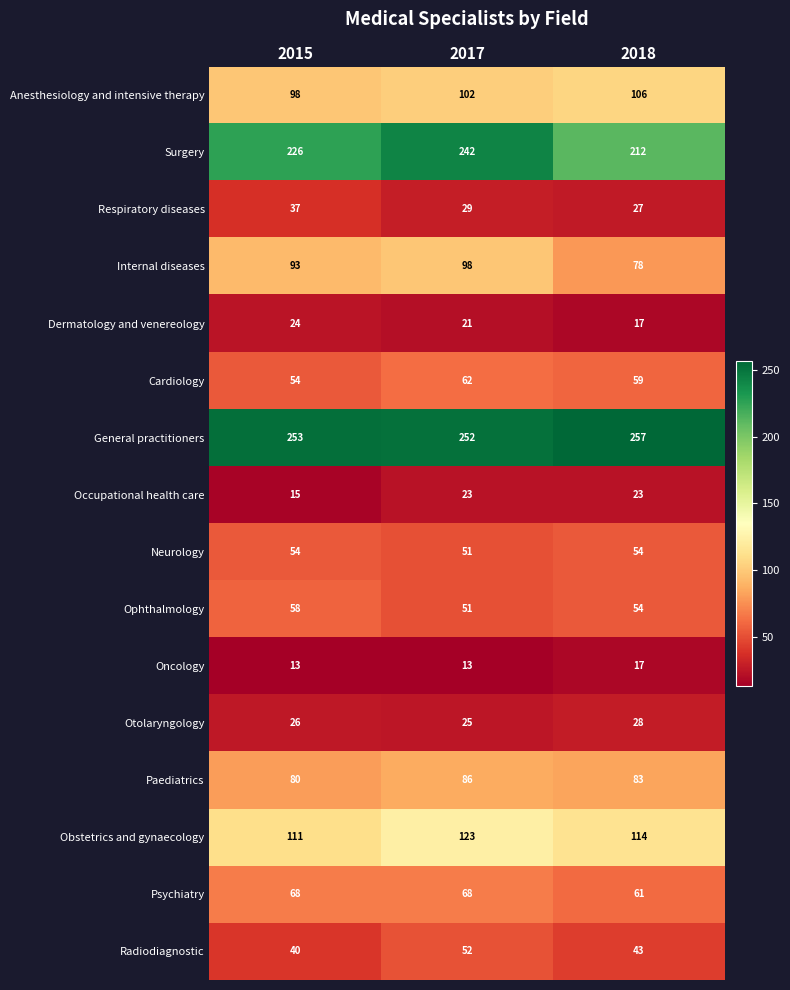

The value of Occupational health care at 2018 is 37. True or false?

False